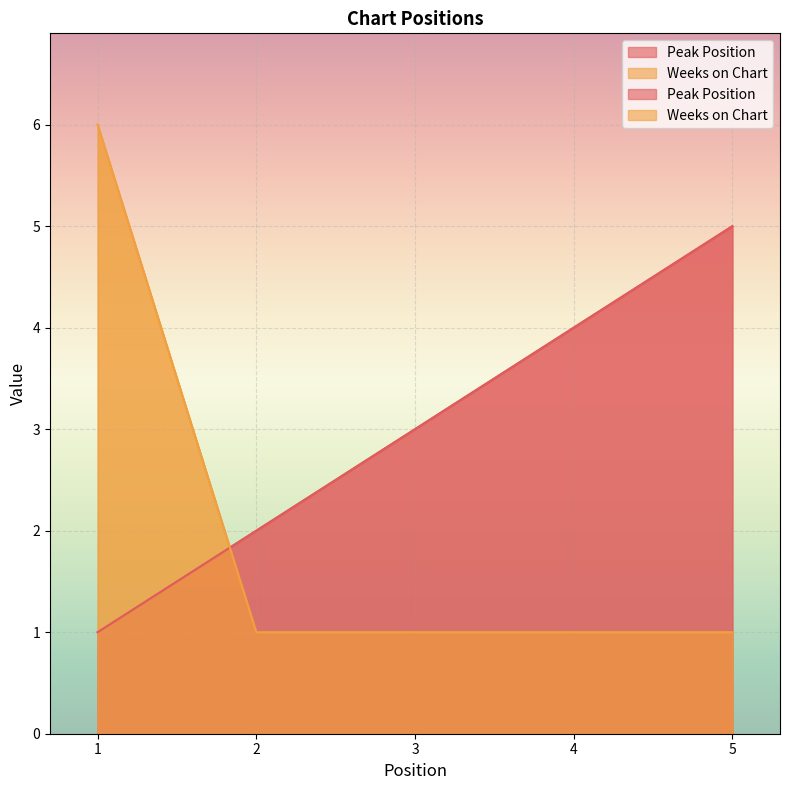

Count the Weeks on Chart values in the range 1 to 2.

4